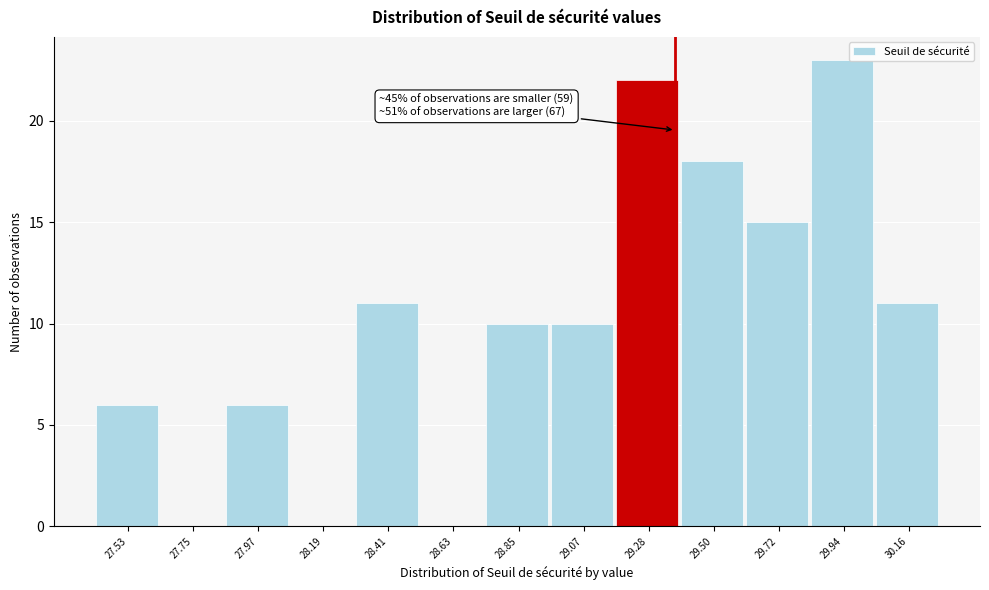

Reading left to right, list all the values displayed in this chart.

27.53=6	27.75=0	27.97=6	28.19=0	28.41=11	28.63=0	28.85=10	29.07=10	29.28=22	29.50=18	29.72=15	29.94=23	30.16=11